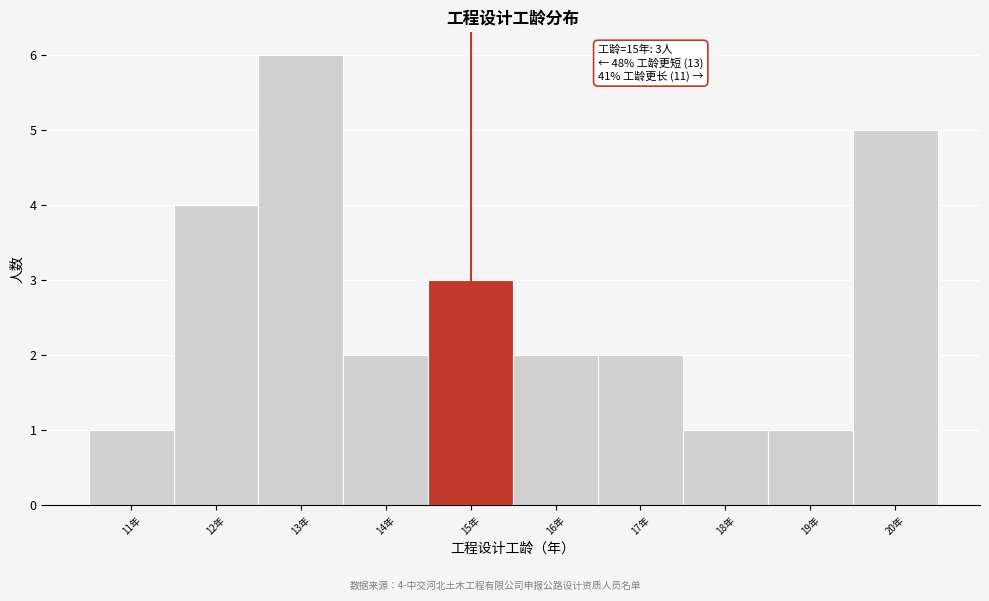

Which range on the x-axis has the tallest bar?

12.5 to 13.5